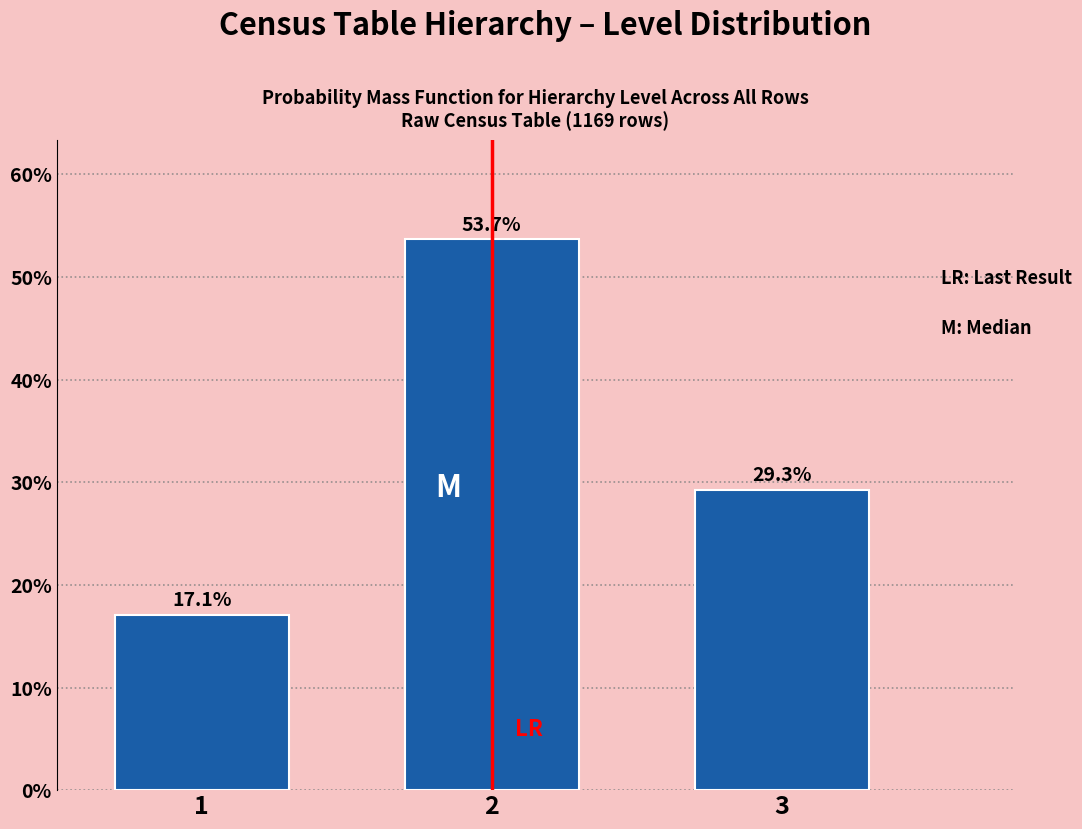

Reading left to right, list all the values displayed in this chart.

1=17.1	2=53.7	3=29.3